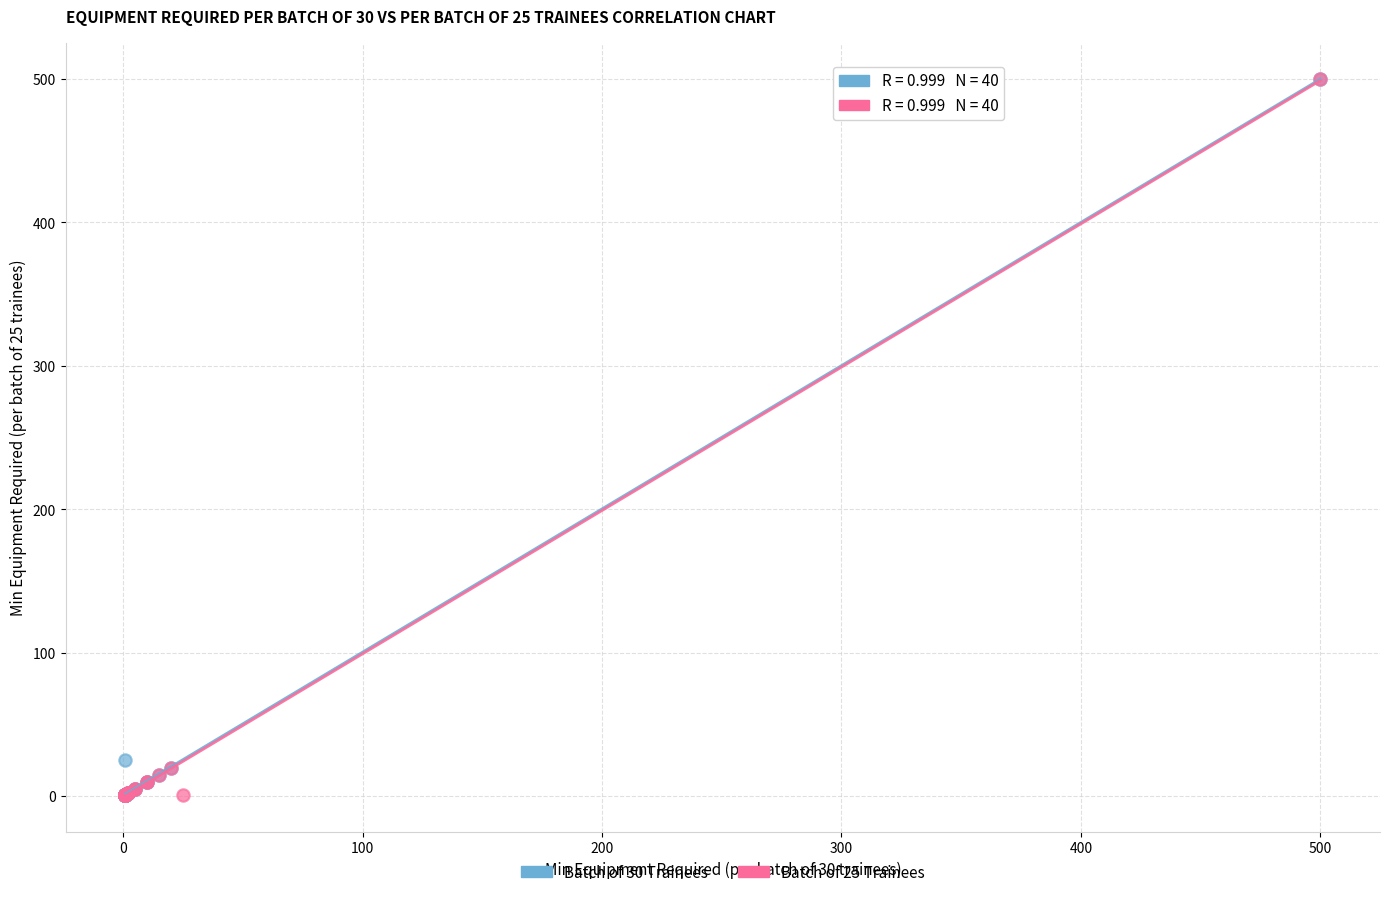

What are all the series names shown in the legend?

Batch of 30 Trainees, Batch of 25 Trainees